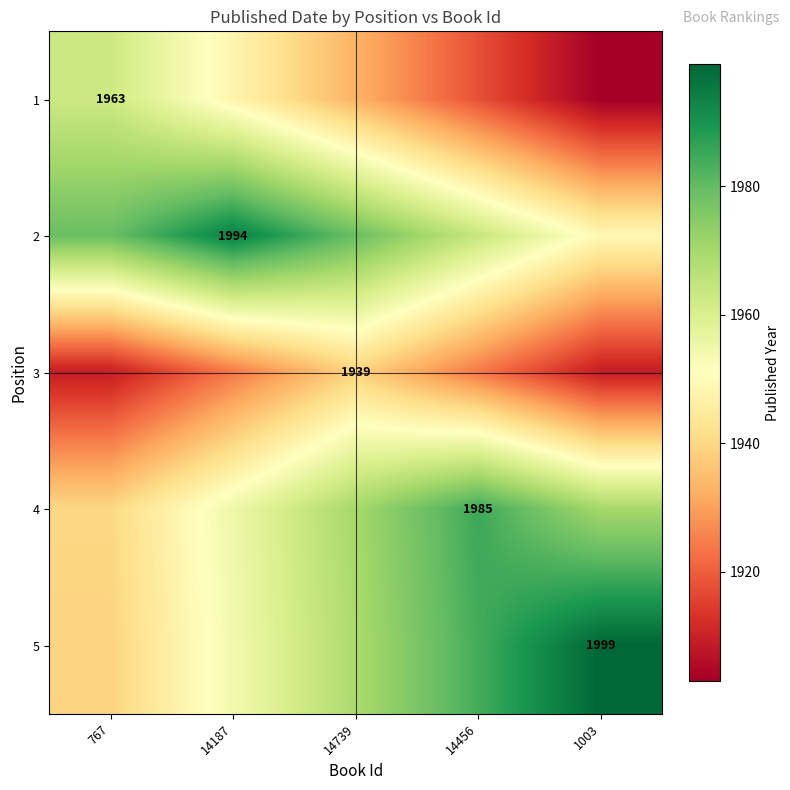

True or false: 1 has a value of 1266 at 767.

False